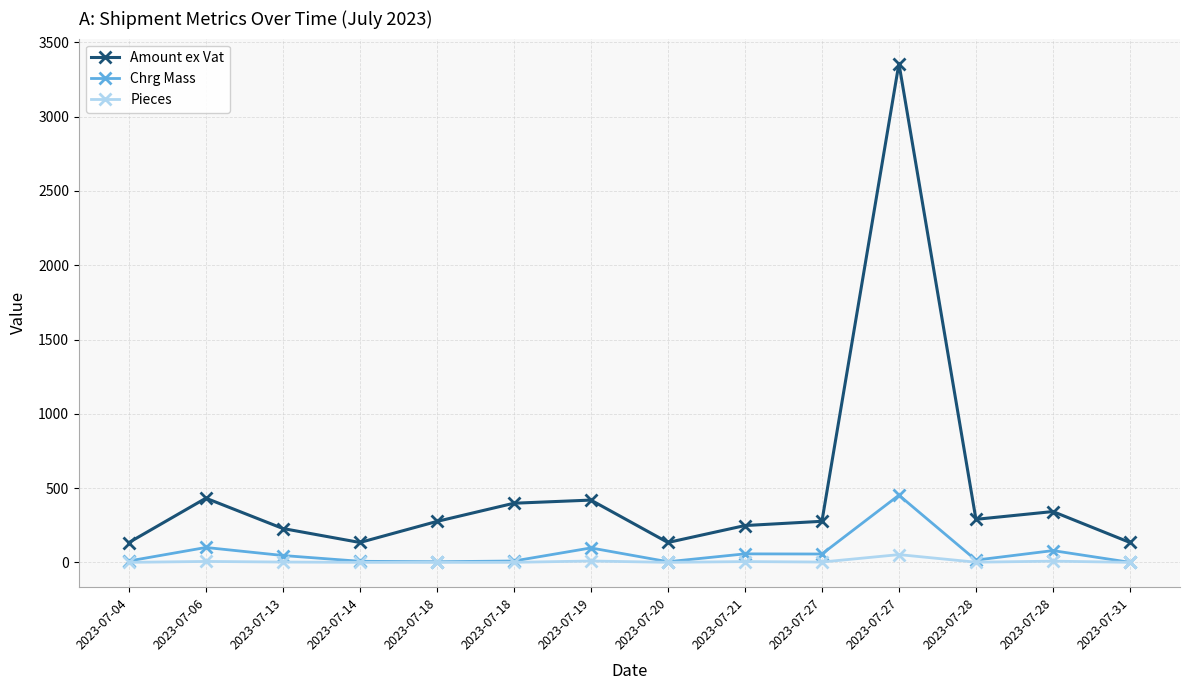

Does the chart display data point markers on the line(s)?

Yes